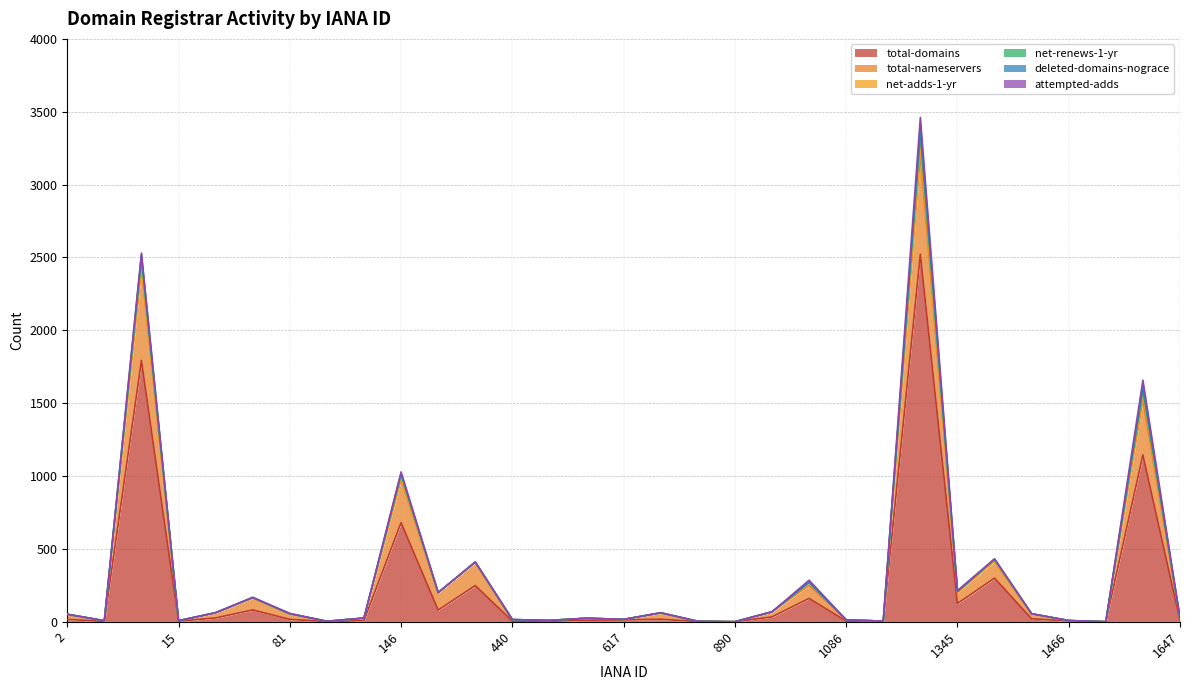

True or false: deleted-domains-nograce and total-domains intersect in this chart.

False